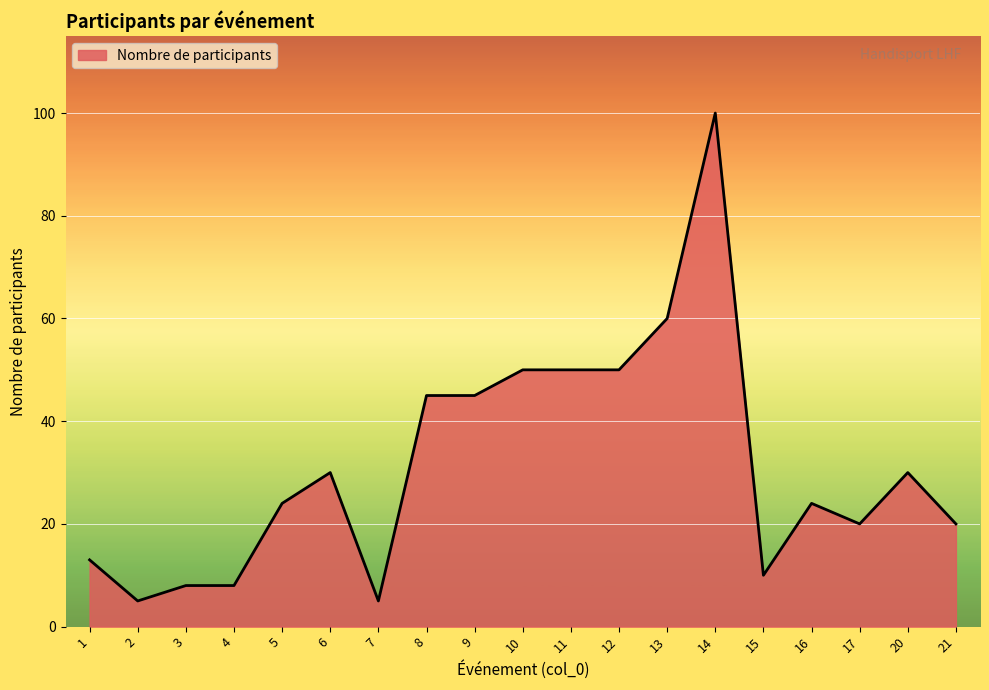

What is the greatest value displayed?

100